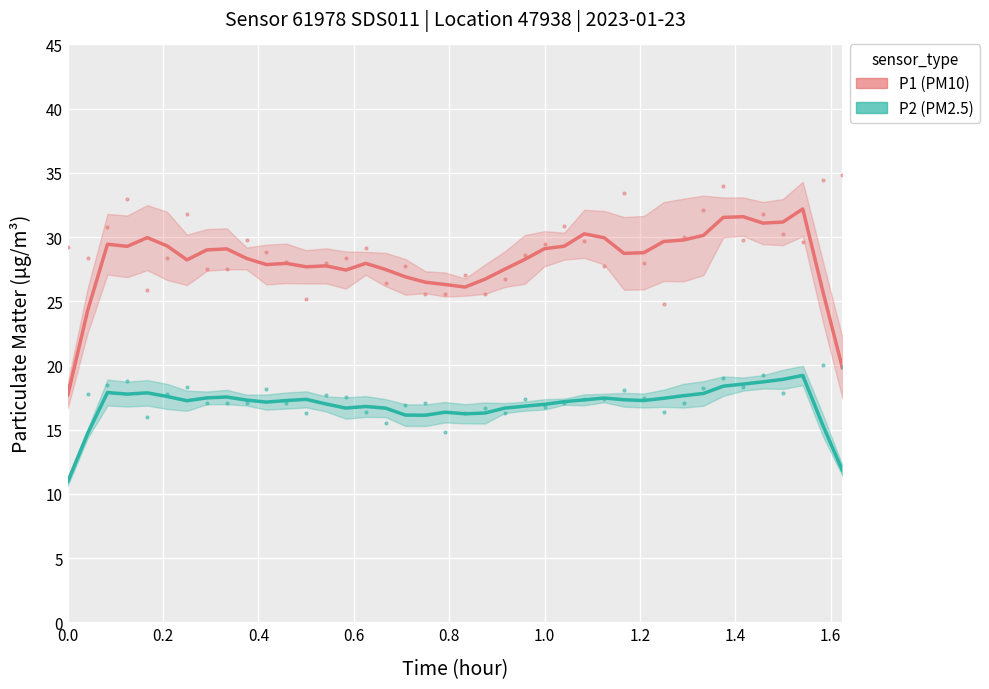

True or false: P2 and P1 cross at least once.

False